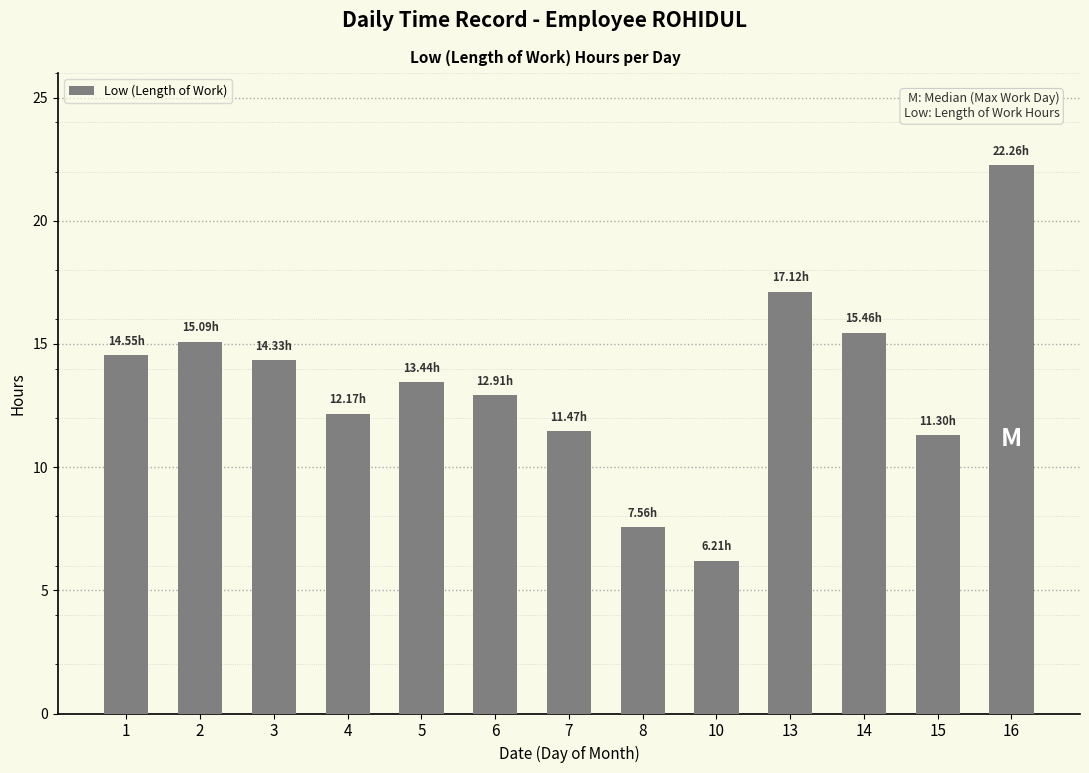

True or false: the data shows 15.1 at 2.

True